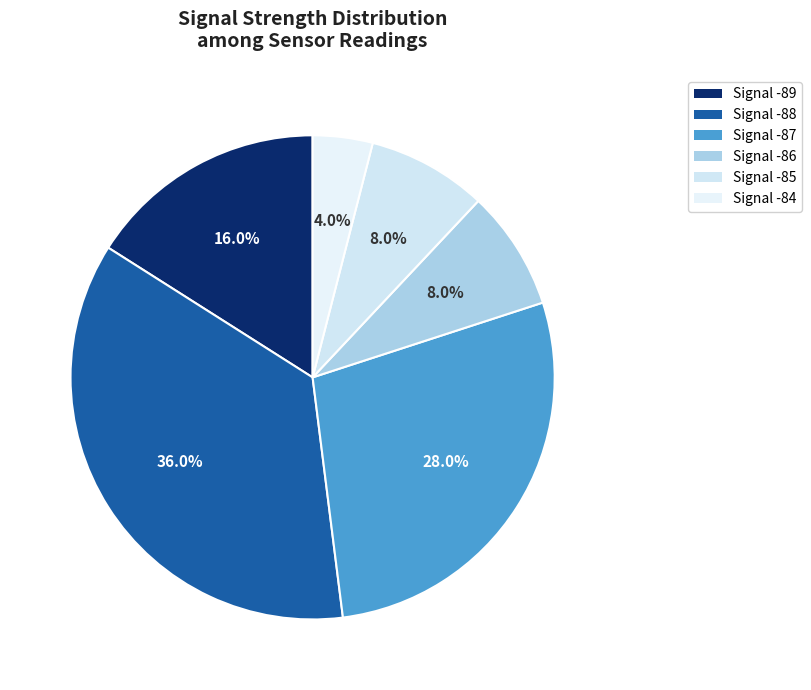

Is there a majority slice in this chart?

No